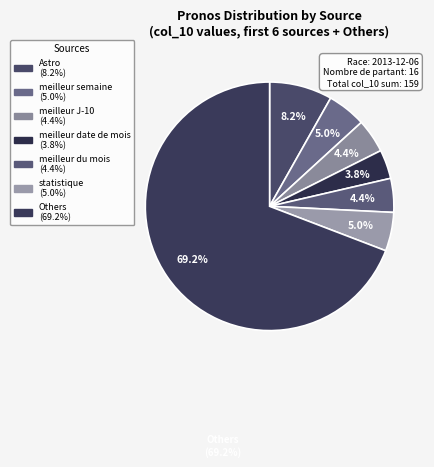

To the nearest percent, what is the difference between the largest and smallest slice percentages?

65%